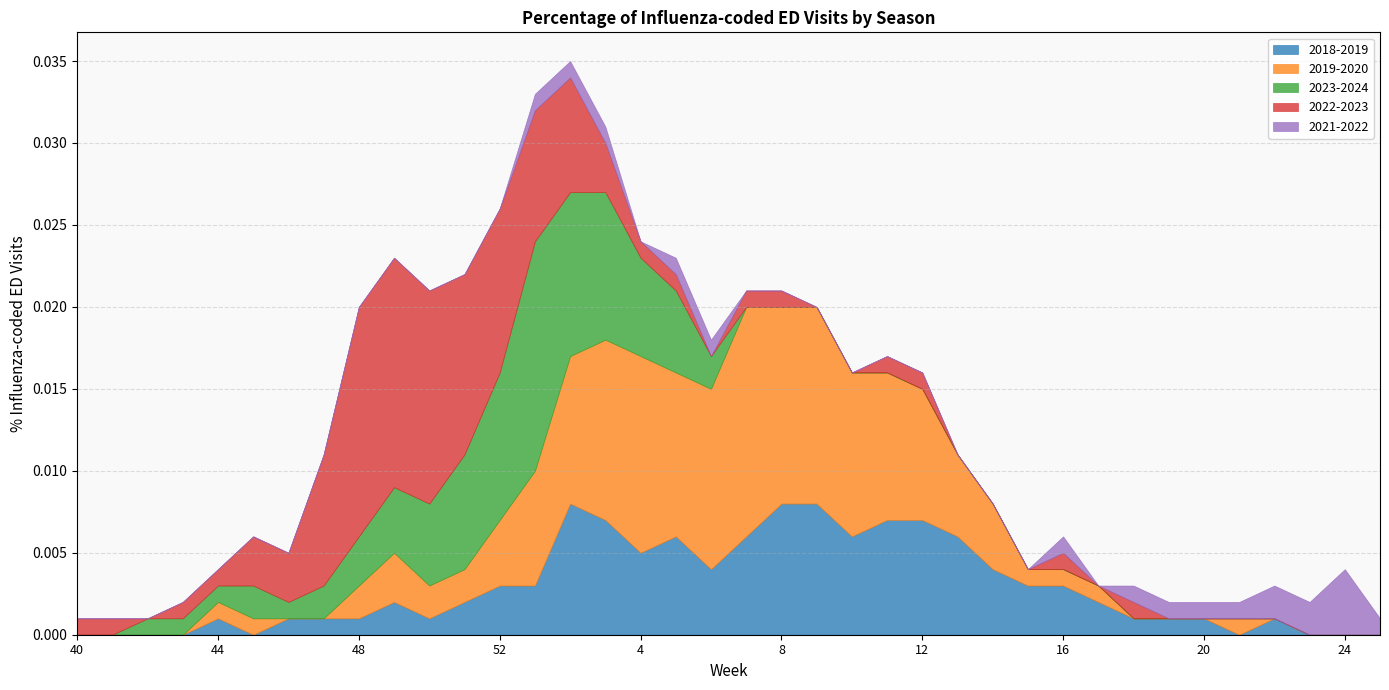

Where do 2019-2020 and 2022-2023 first cross each other?

1 and 2